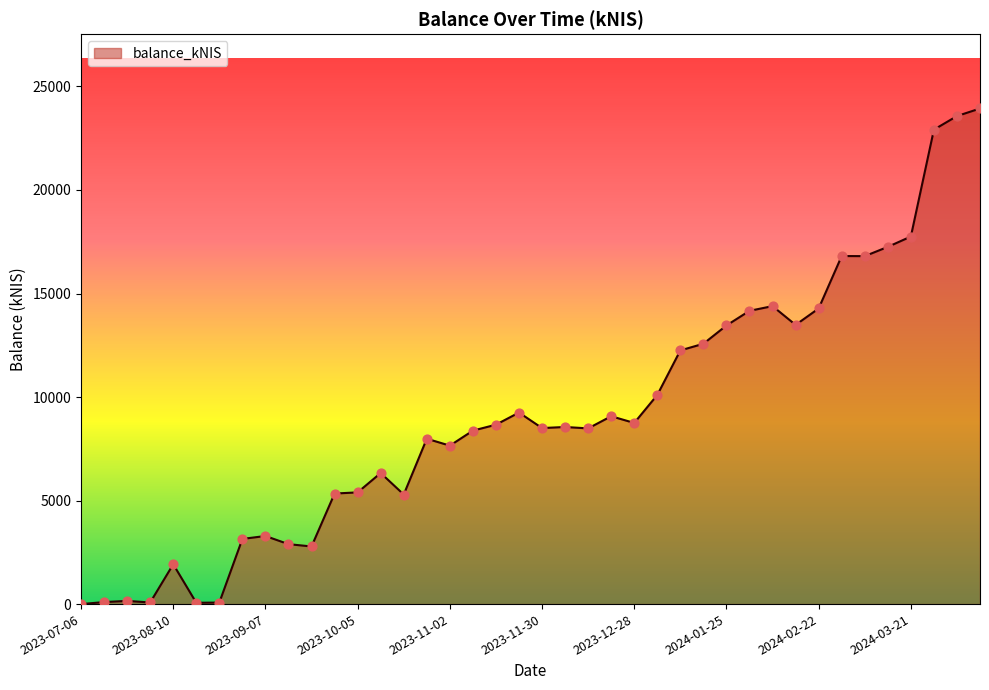

What is the greatest value displayed?

23935.5